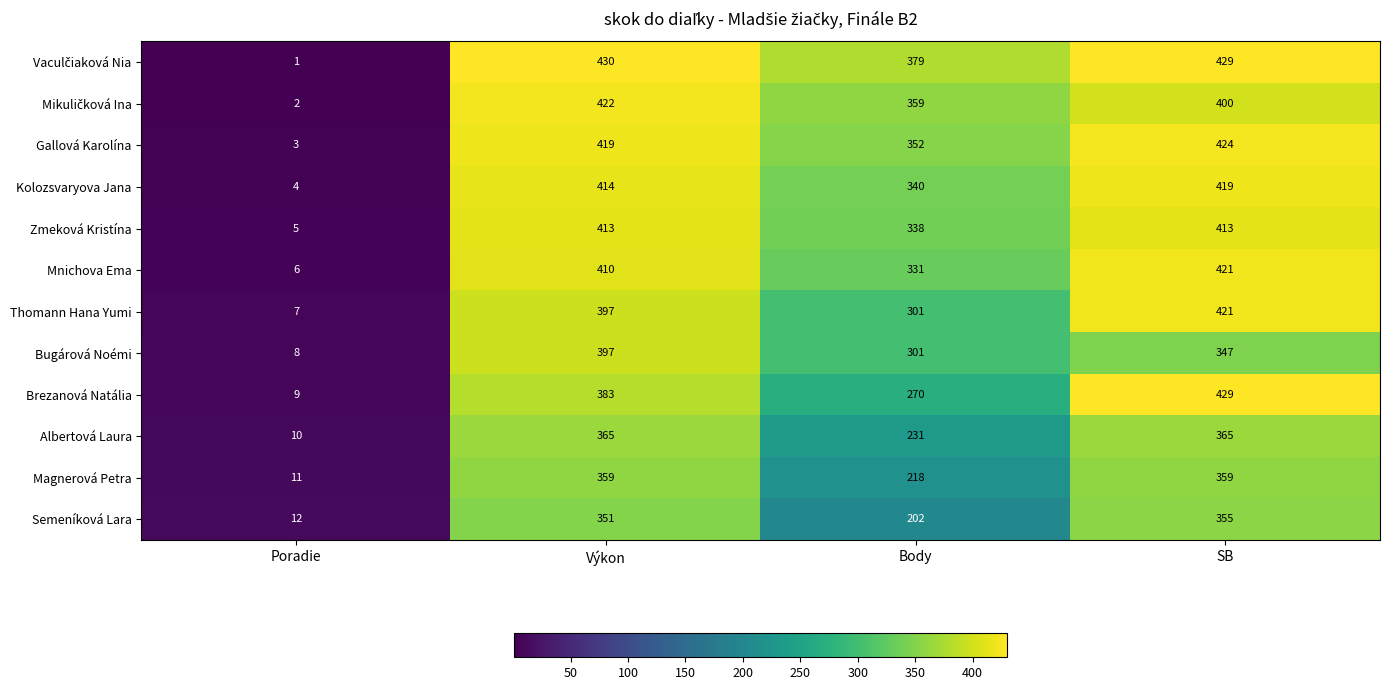

How many data points does each series have?

4